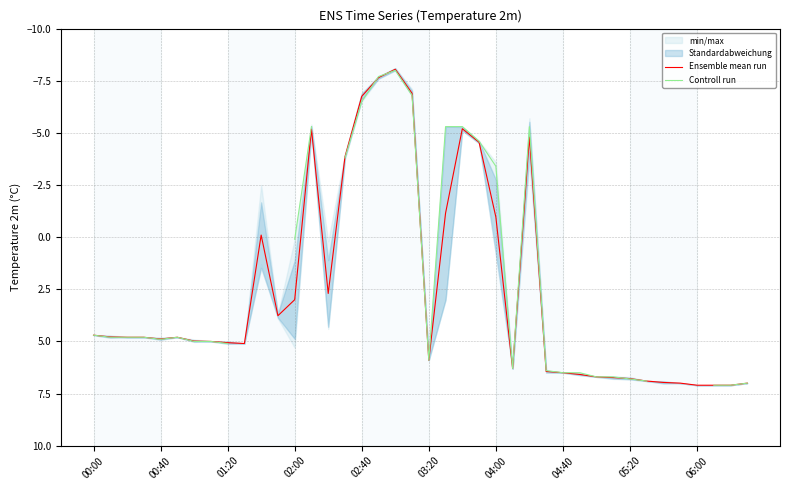

Where does the Ensemble mean run series first go above 4?

00:00